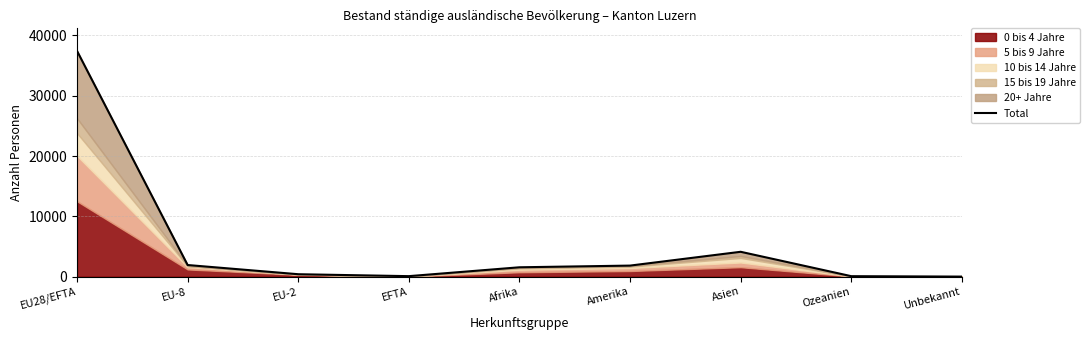

True or false: the data shows 15775 at EU28/EFTA.

False